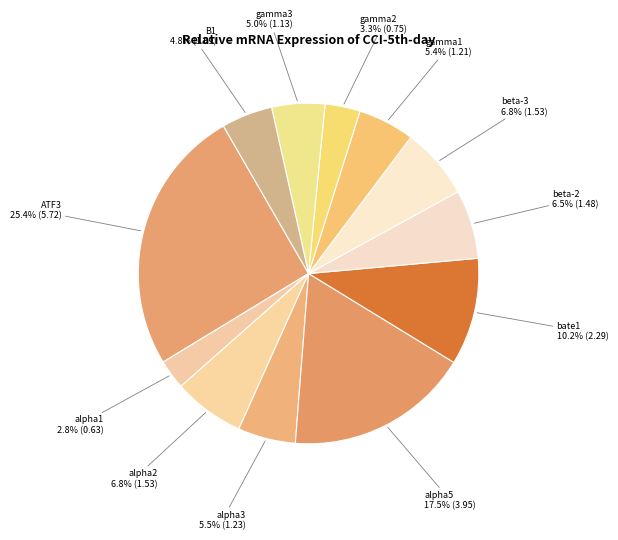

Is it true that gamma2 is 3% of the pie?

True